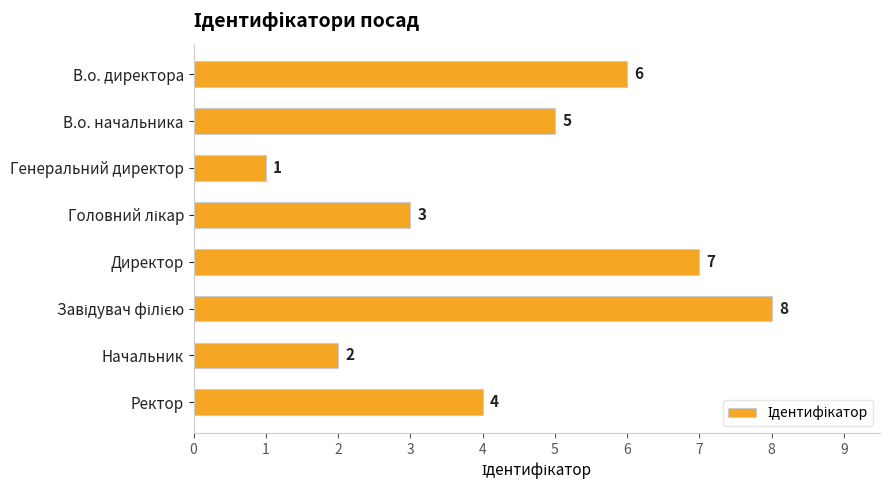

How many bars are there in total?

8